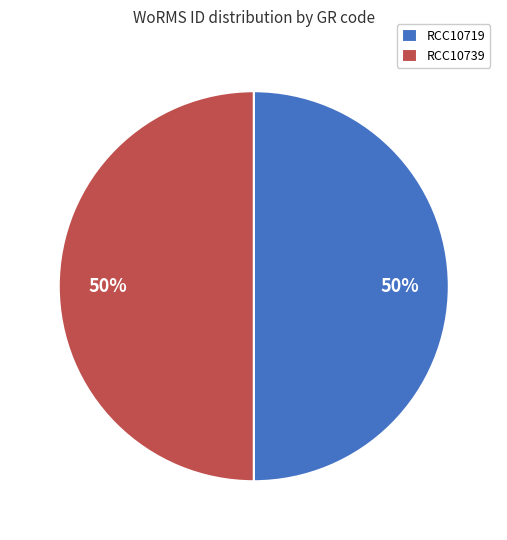

Combined, do RCC10739 and RCC10719 account for over 50%?

Yes